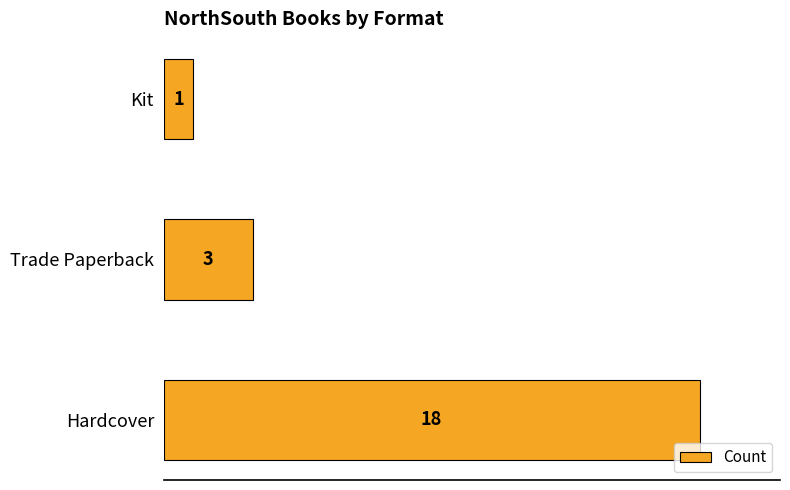

Rank the categories by value from lowest to highest.

Kit, Trade Paperback, Hardcover